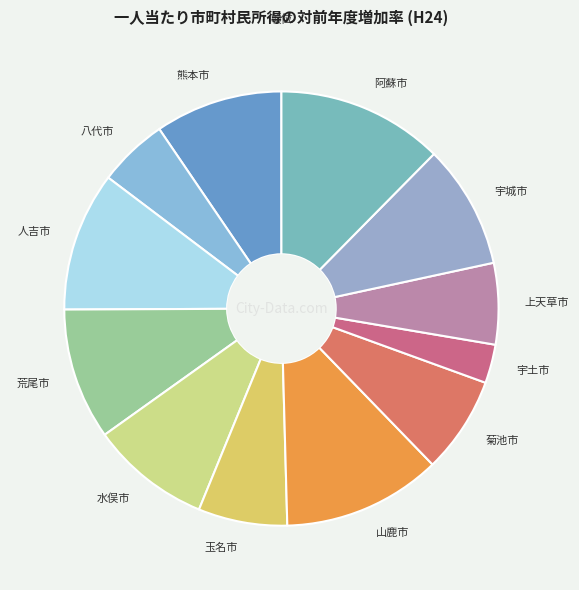

Is there any slice that represents more than half of the pie?

No